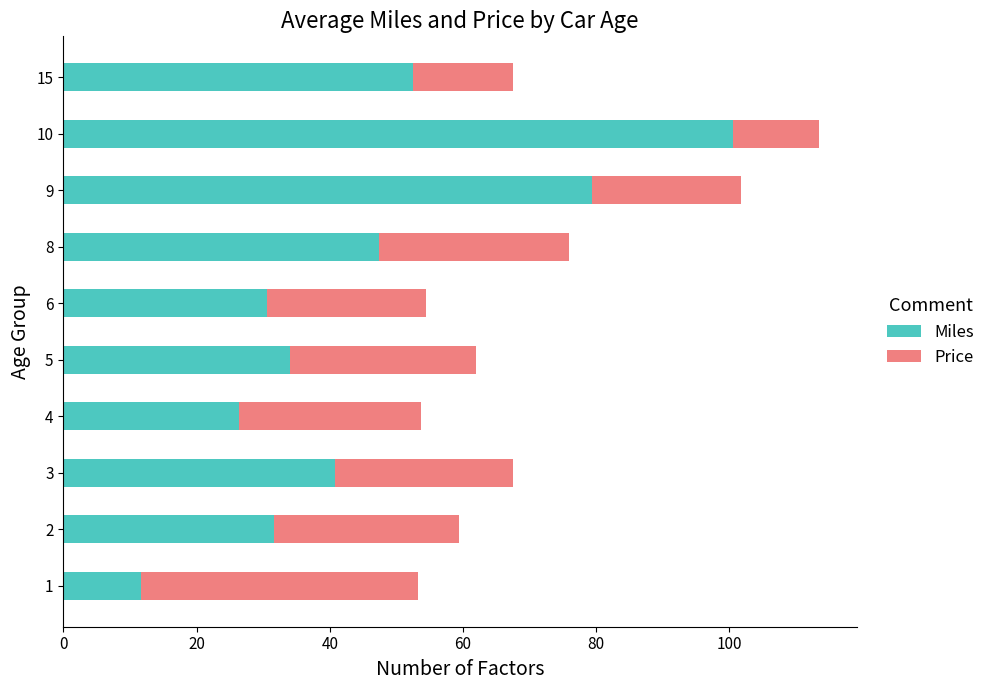

What is the sum of the Miles values at 1 and 3?

52.6